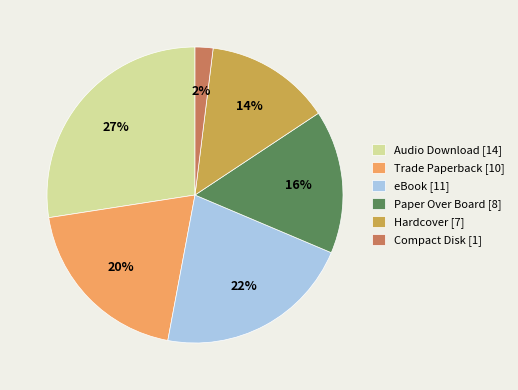

Combined, do eBook [11] and Paper Over Board [8] account for over 50%?

No